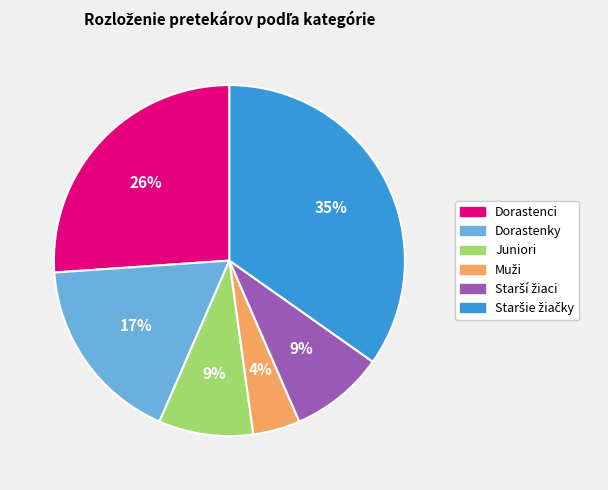

Is there any slice that represents more than half of the pie?

No